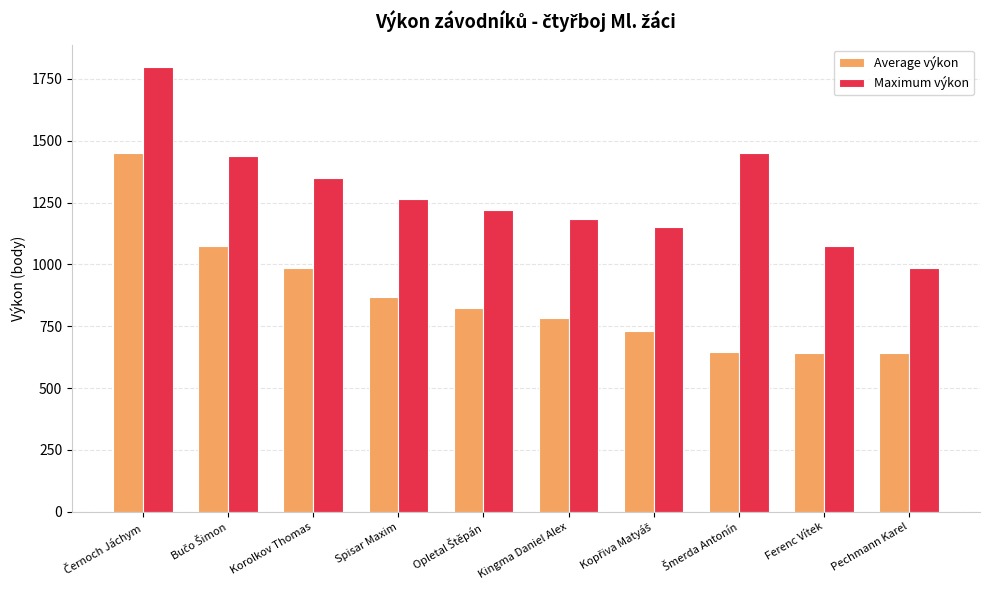

Between Kingma Daniel Alex and Pechmann Karel, which series saw the biggest shift?

Maximum výkon